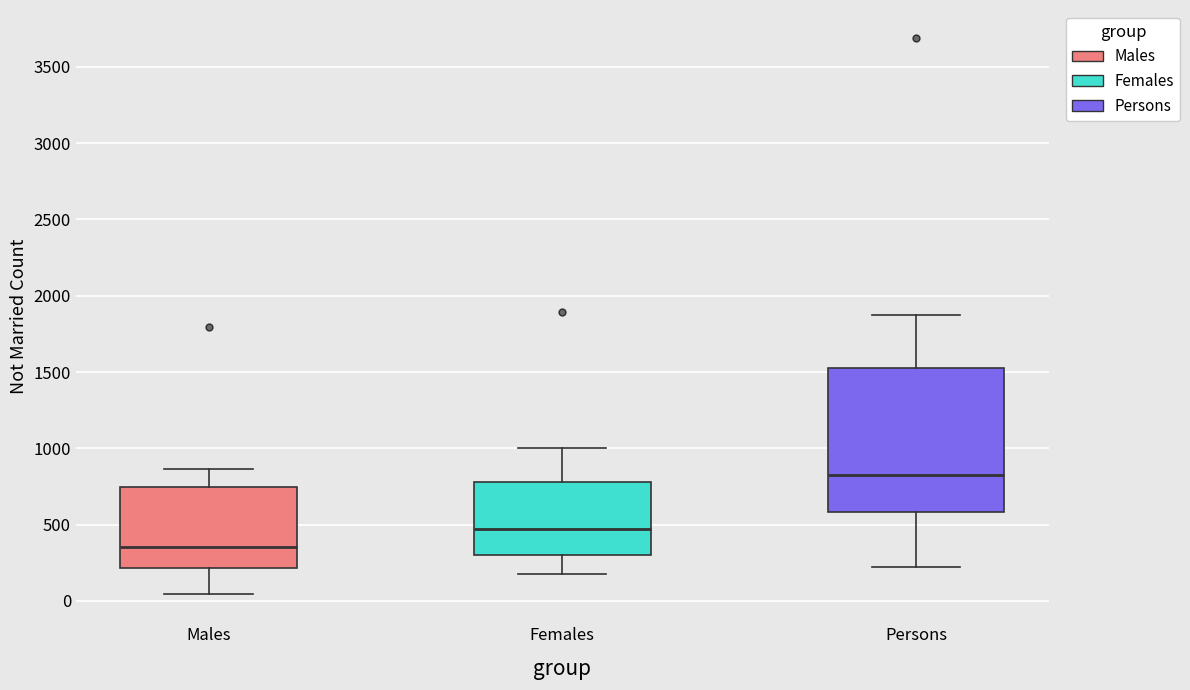

Where does the lower whisker of the box for Females end on the y-axis? The values are not printed on the chart, so give them approximately, as read against the axis.

200